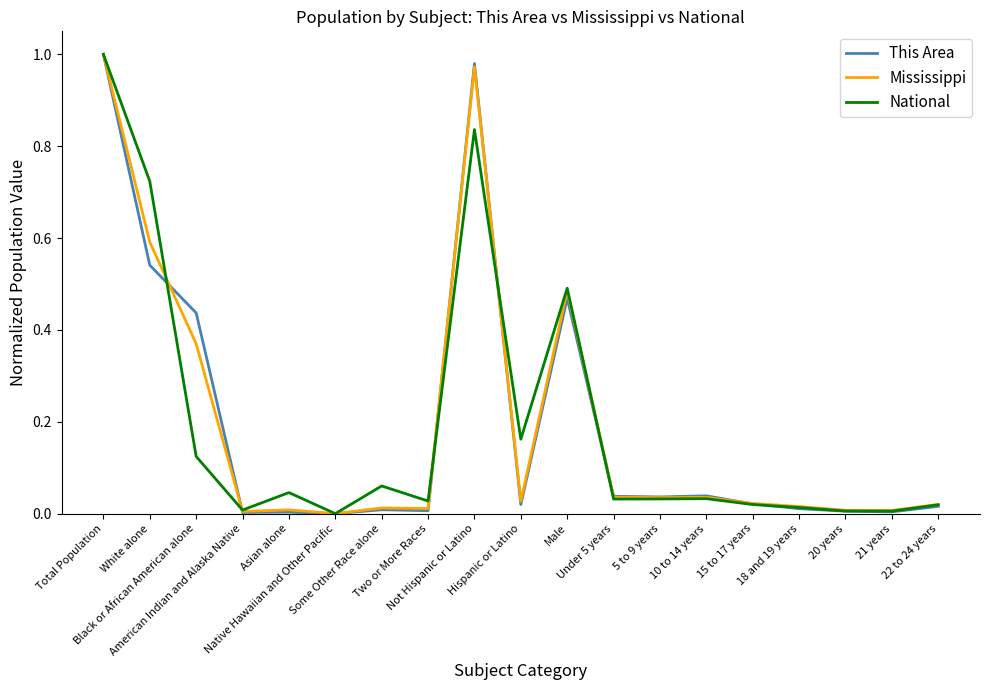

What position from the right is Not Hispanic or Latino?

11